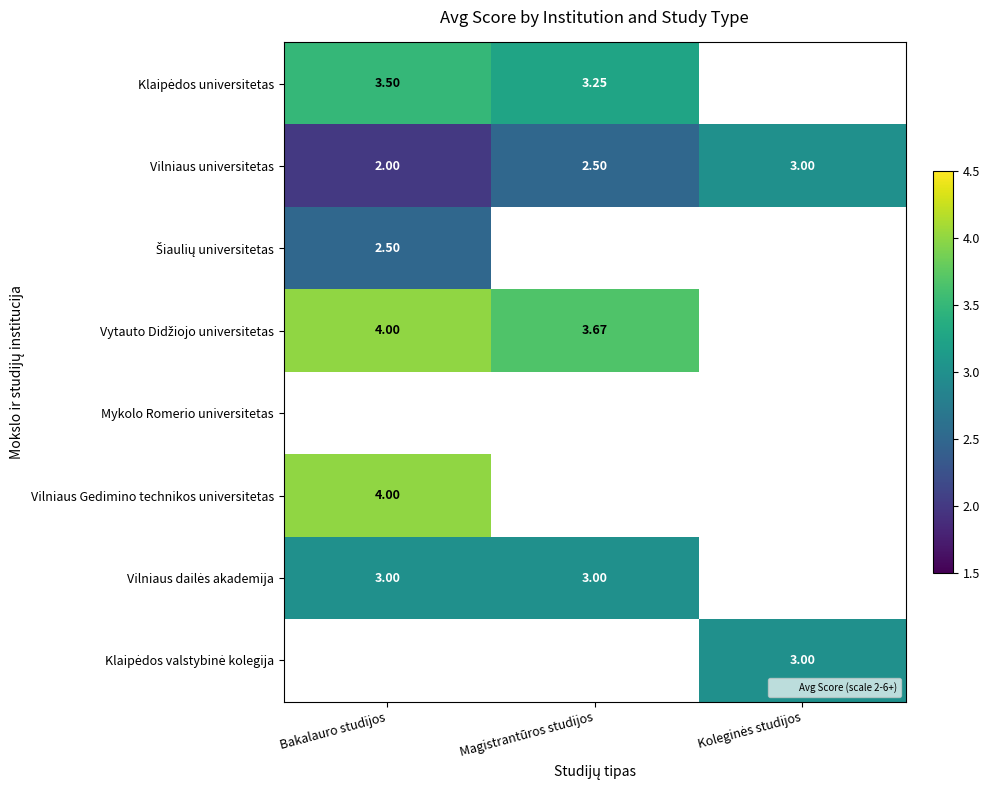

At which category is the sum across all series the highest?

Bakalauro studijos